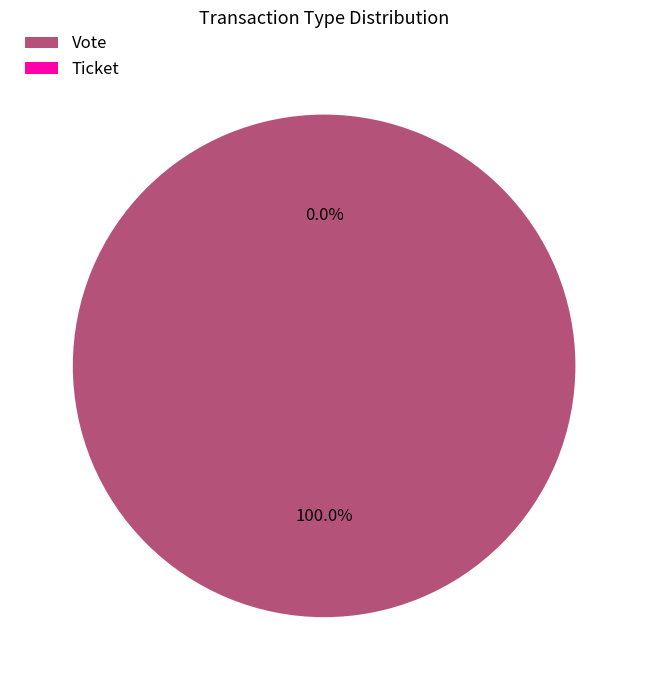

Rank the categories by value from highest to lowest.

Vote, Ticket